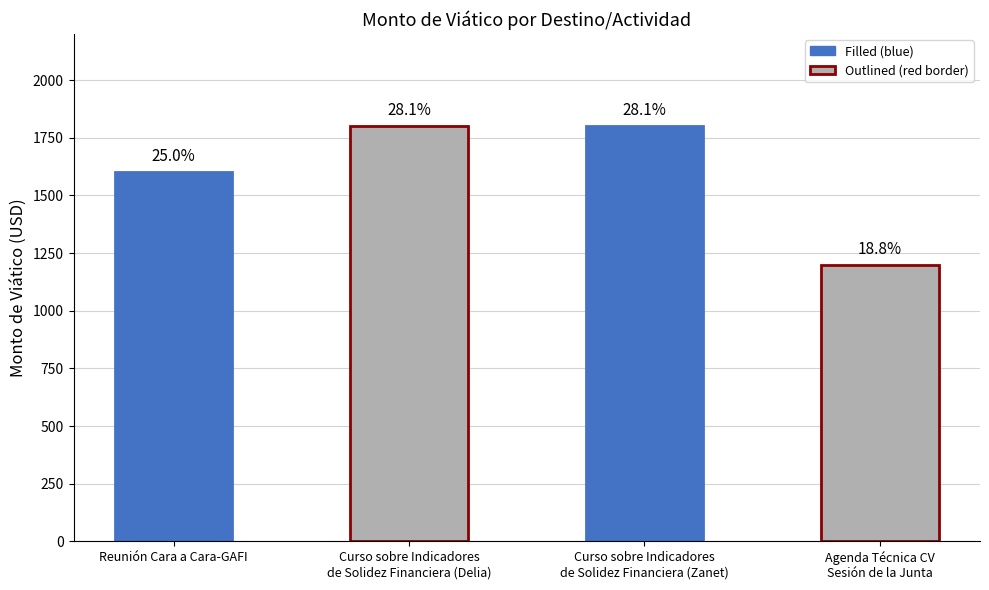

The chart shows a value of 709 at Reunión Cara a Cara-GAFI. True or false?

False